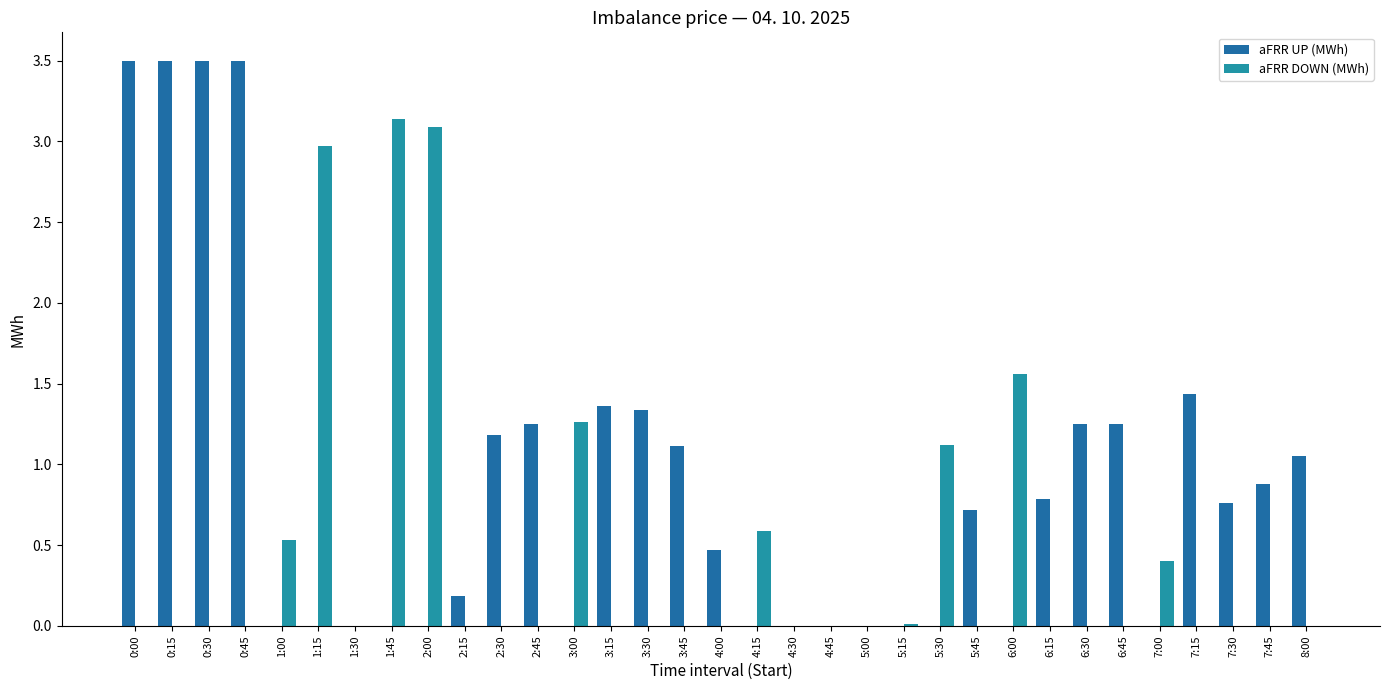

Is it true that aFRR UP (MWh) equals 0.0 at 5:15?

True